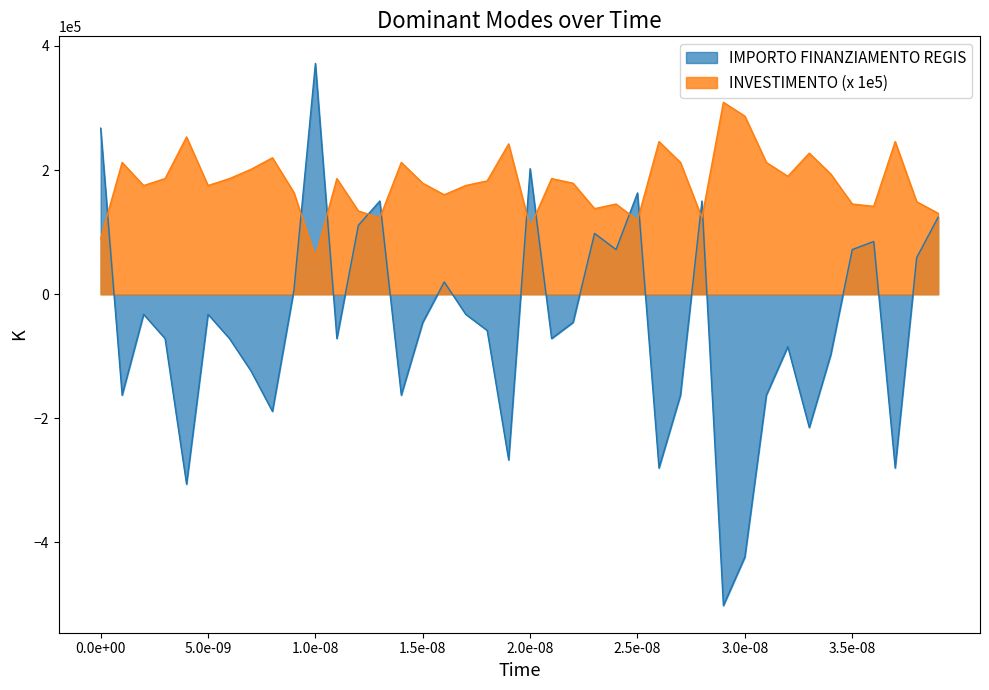

List the series in order of their overall mean, lowest first.

IMPORTO FINANZIAMENTO REGIS, INVESTIMENTO (x 1e5)